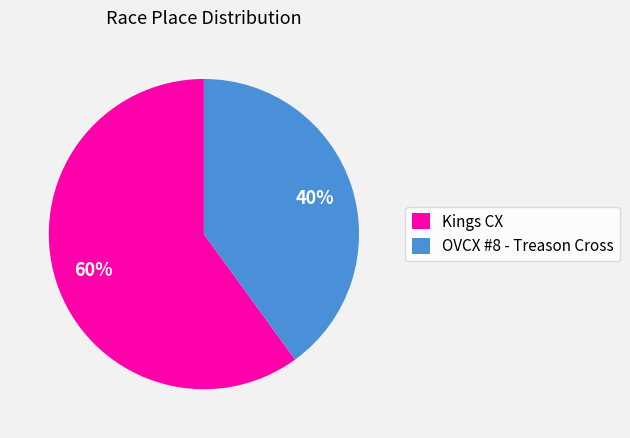

Combined, do OVCX #8 - Treason Cross and Kings CX account for over 50%?

Yes